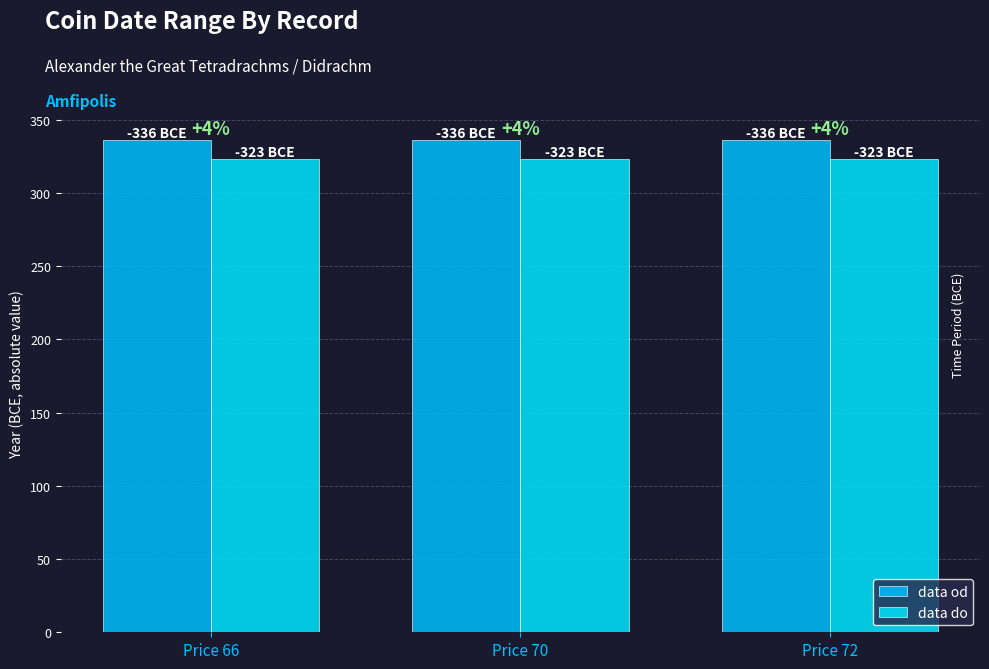

How many groups of bars are there?

3